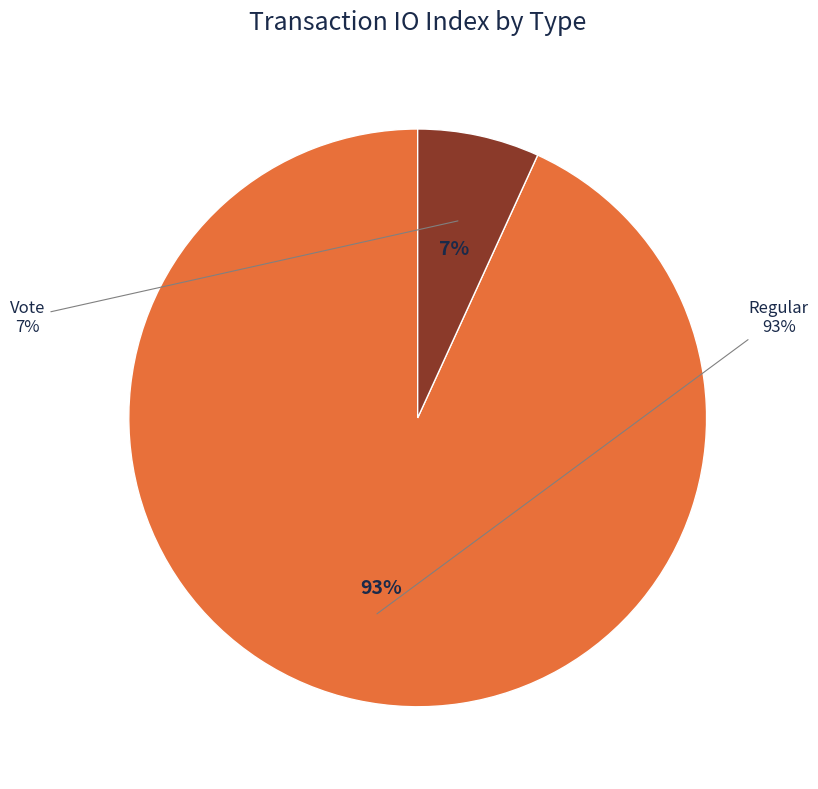

Which slice is the largest?

Regular